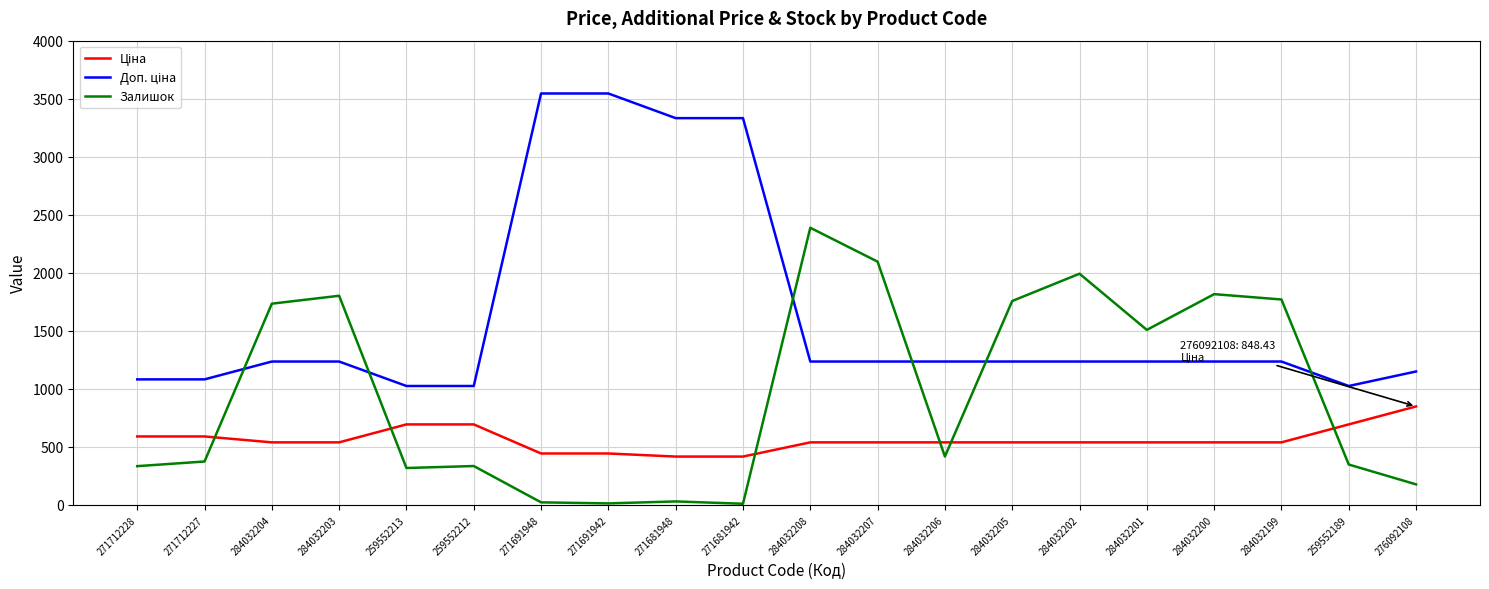

The Залишок series shows 3126.8 at 284032205. True or false?

False